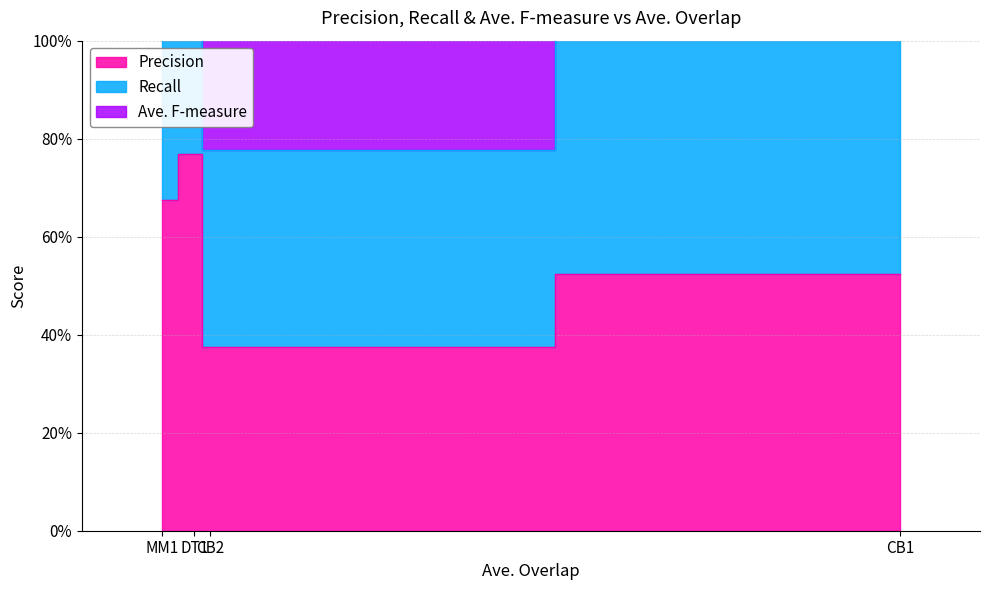

At how many categories does at least one series exceed 1?

4